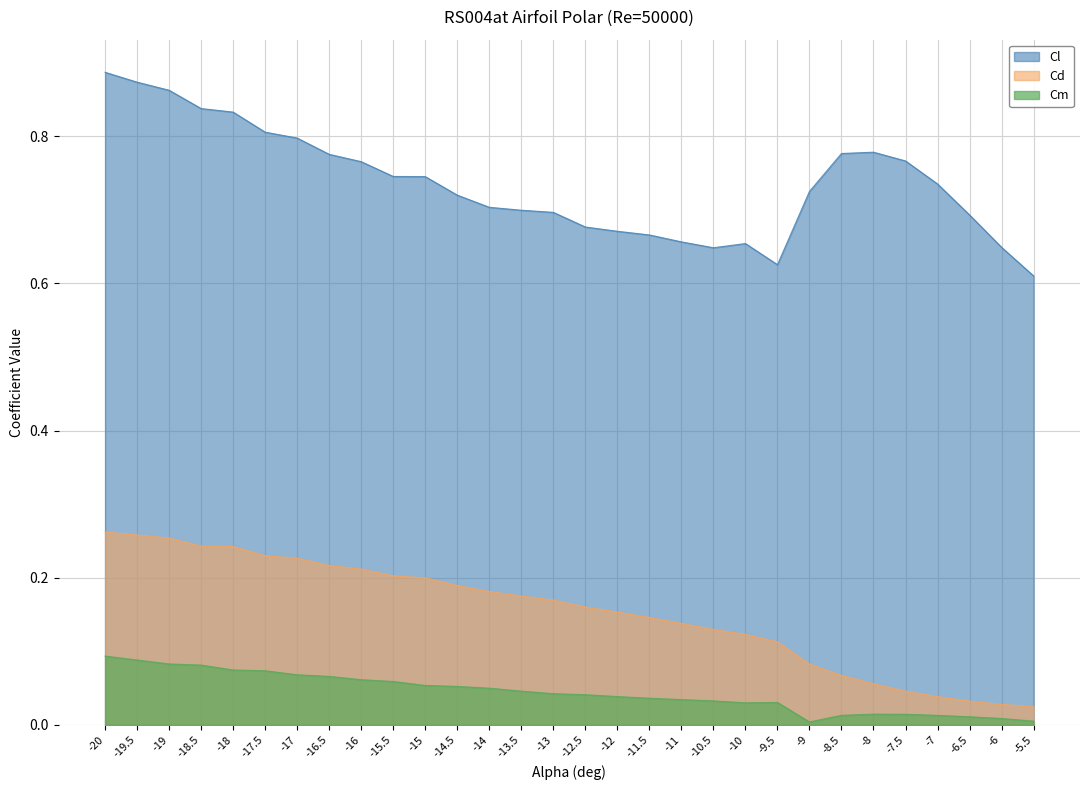

True or false: Cl and Cd intersect in this chart.

False